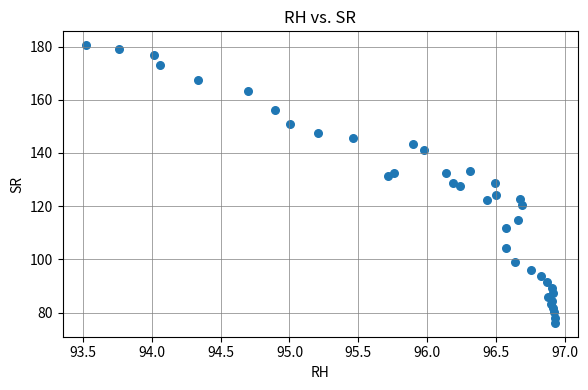

What is the range of Y values (max minus min)?

104.3